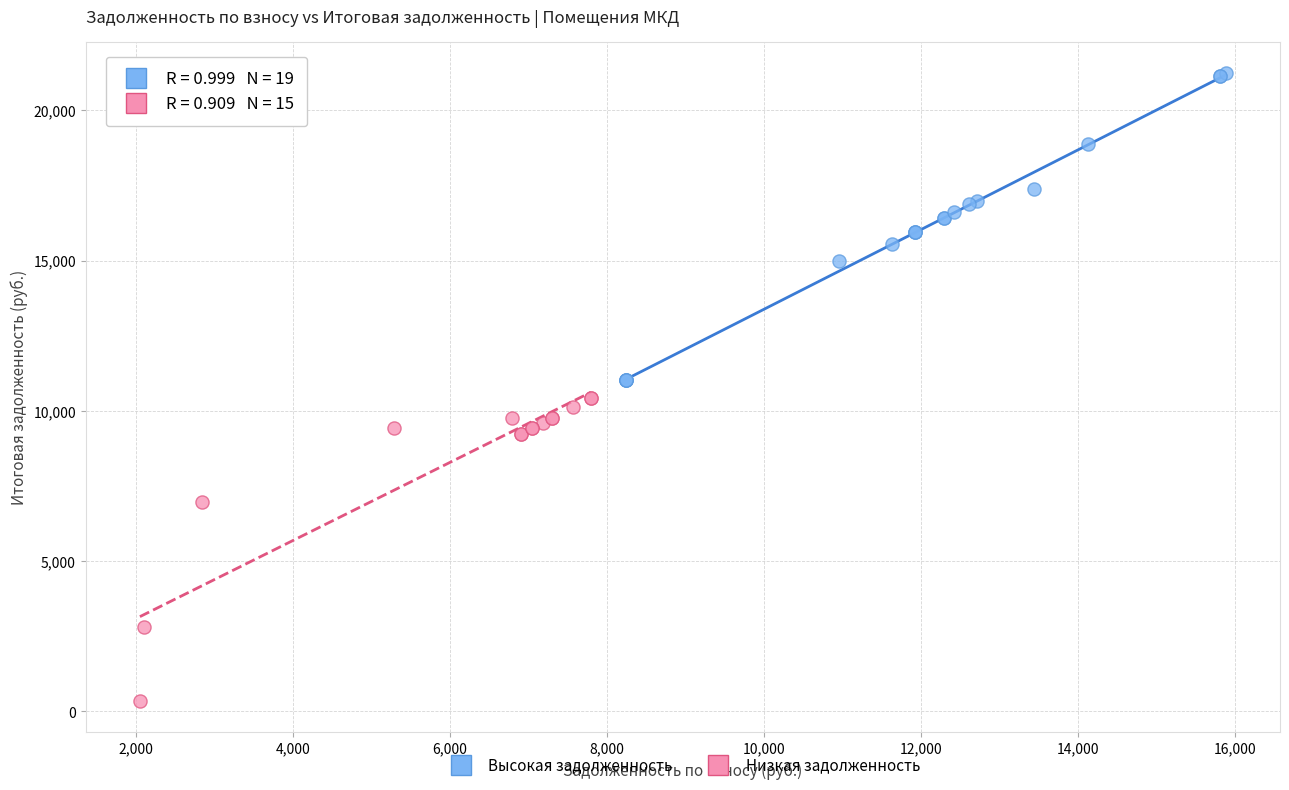

Which series reaches the maximum Y coordinate?

Высокая задолженность